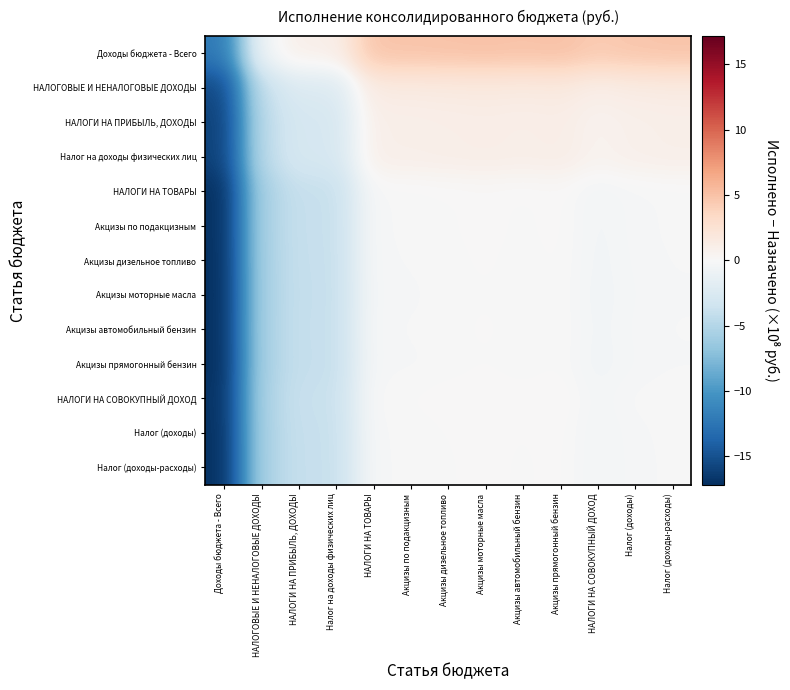

What is the maximum value shown in the chart?

5.0